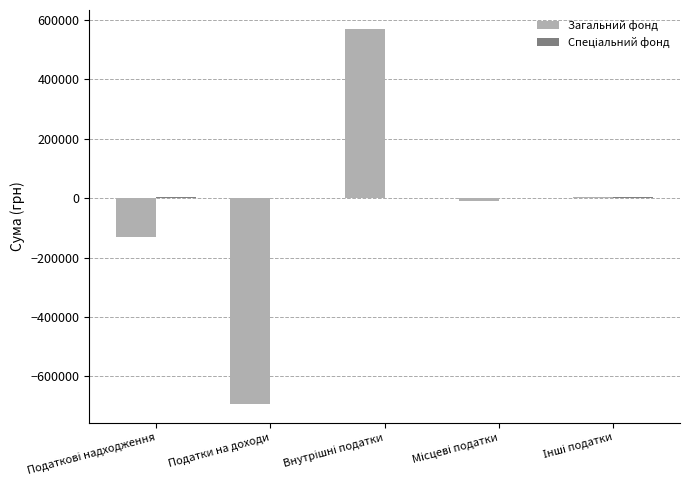

What is the greatest value displayed?

570000